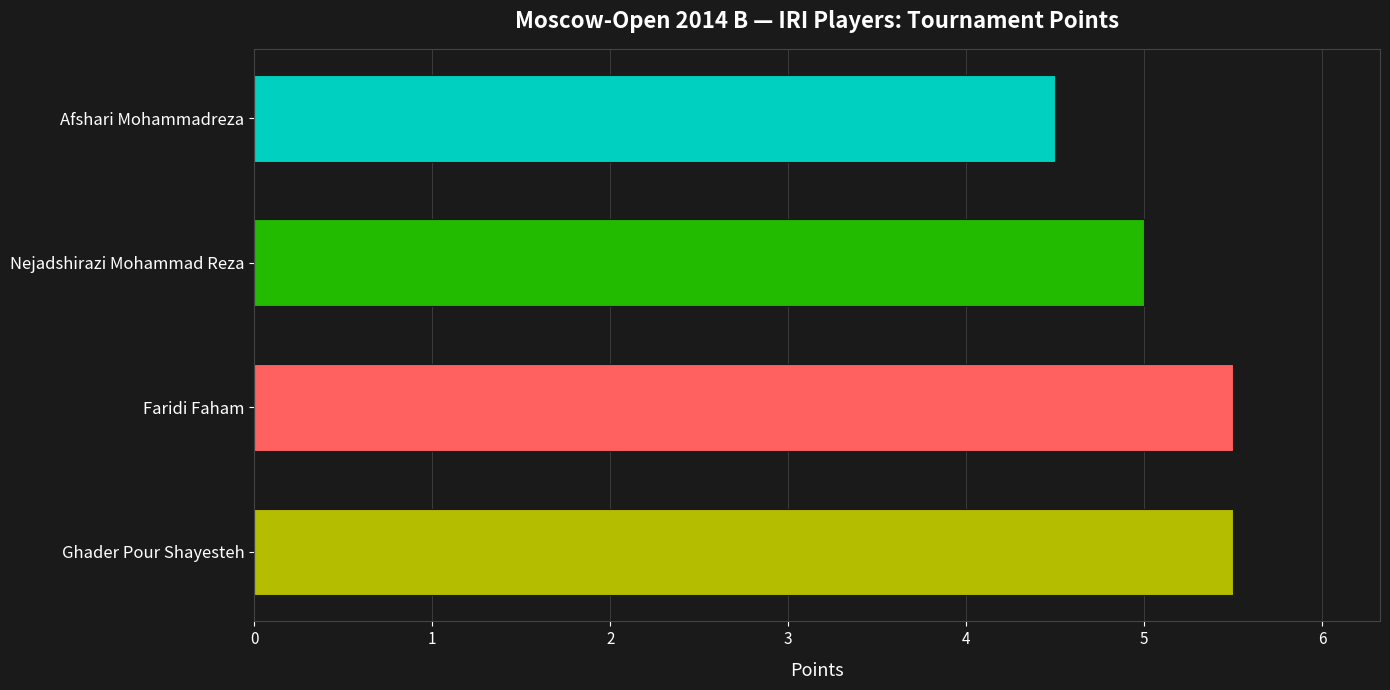

What is the minimum value shown in the chart?

4.5